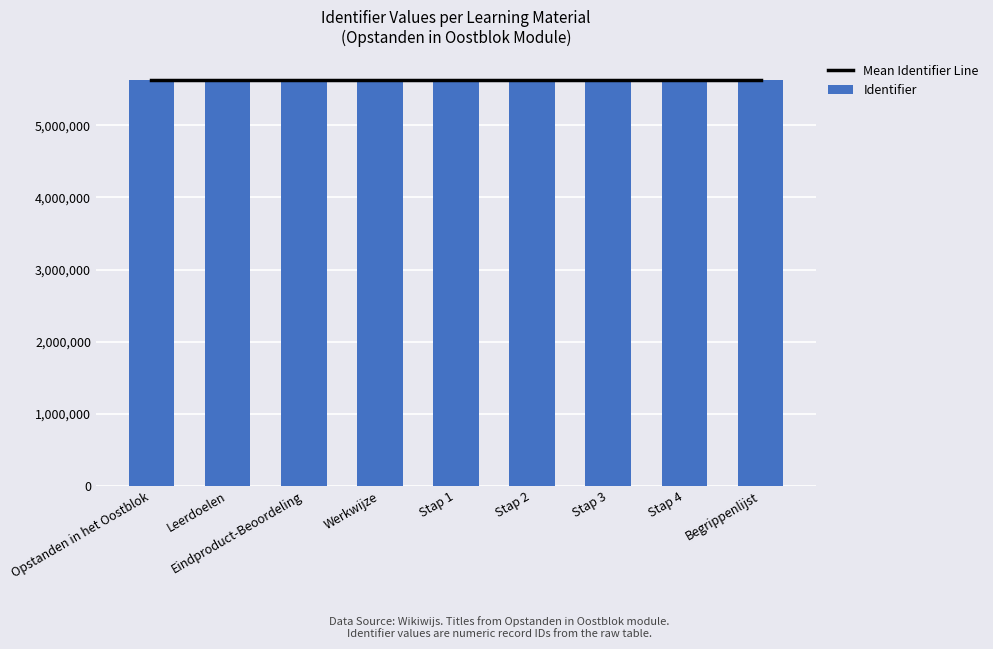

What is the smallest value displayed?

5631253.0